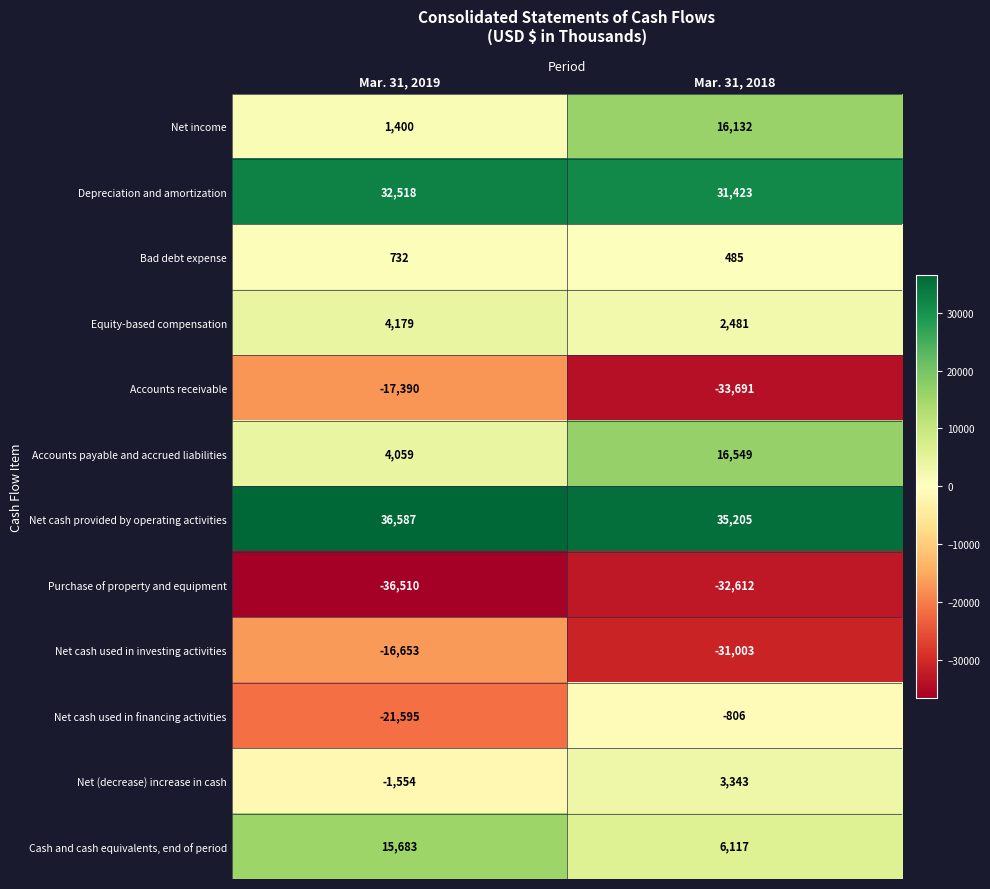

At Mar. 31, 2019, list the series in order from smallest to largest.

Purchase of property and equipment, Net cash used in financing activities, Accounts receivable, Net cash used in investing activities, Net (decrease) increase in cash, Bad debt expense, Net income, Accounts payable and accrued liabilities, Equity-based compensation, Cash and cash equivalents, end of period, Depreciation and amortization, Net cash provided by operating activities